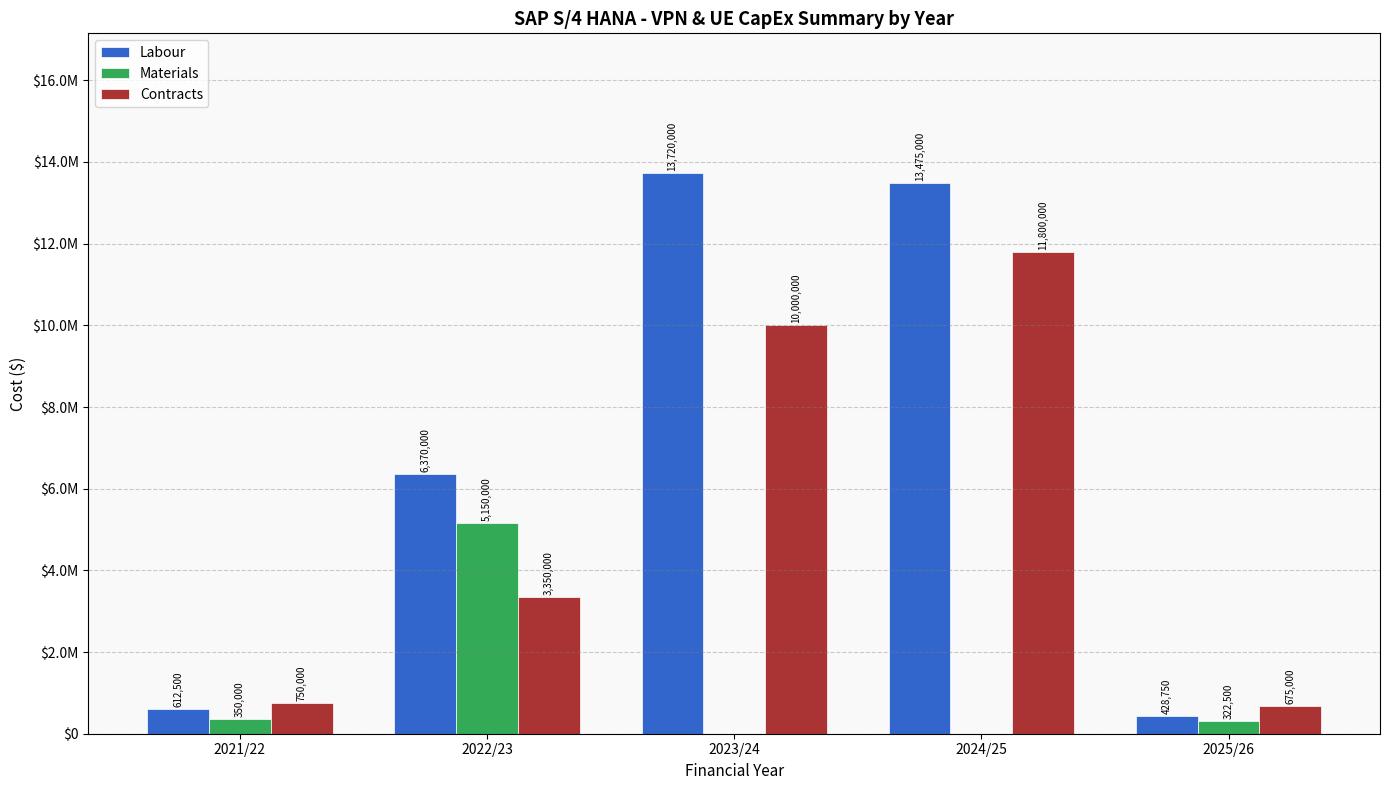

List the labels in order of Materials value, smallest first.

2023/24, 2024/25, 2025/26, 2021/22, 2022/23